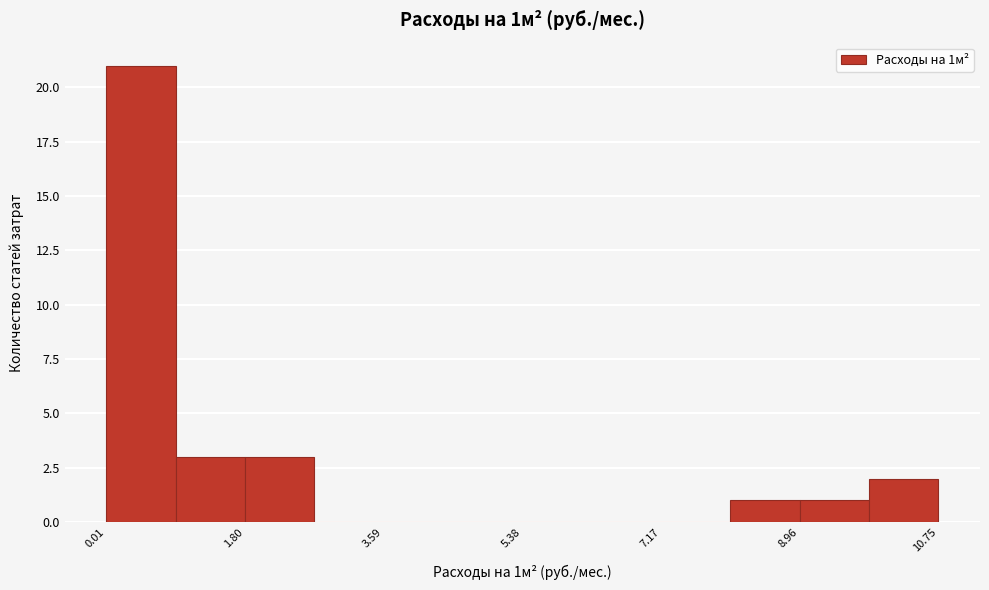

Over which range of the x-axis is the bar tallest?

0.0 to 1.0